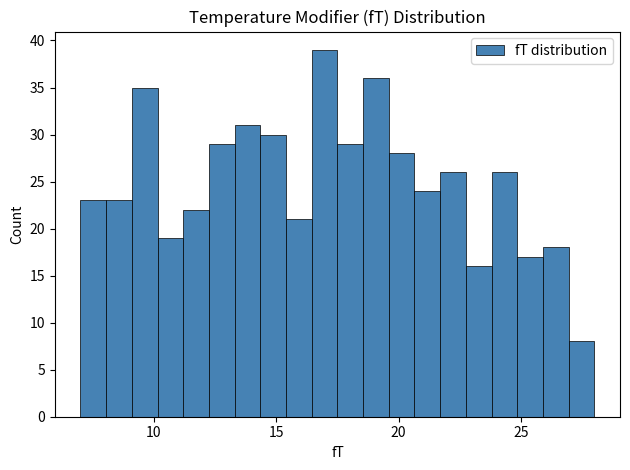

Around what value on the x-axis is the tallest bar? Give the approximate position of its centre, as read against the axis.

17.0